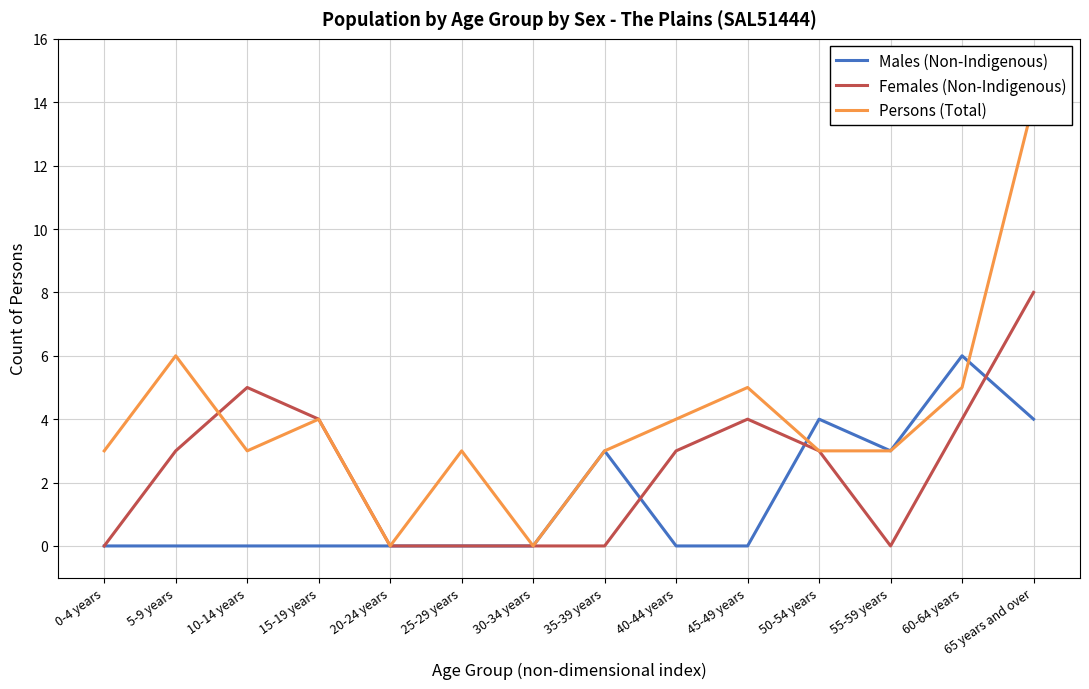

True or false: Persons (Total) has a value of 3 at 0-4 years.

True